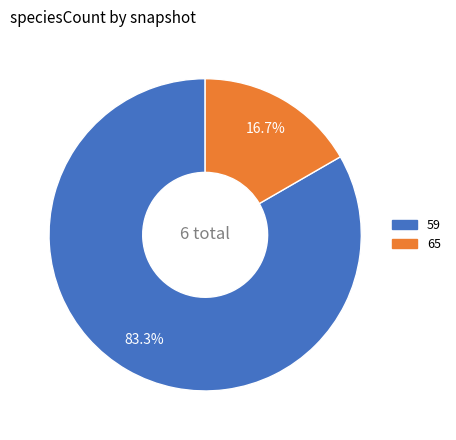

Does any single category account for the majority?

Yes